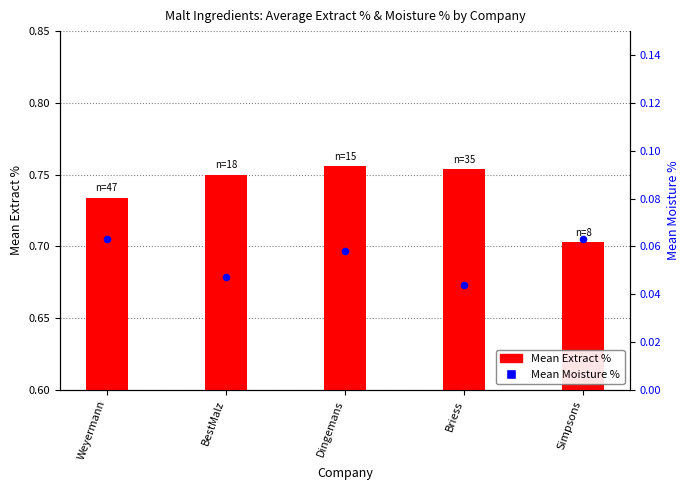

Which series reaches the minimum Y coordinate?

Mean Moisture %